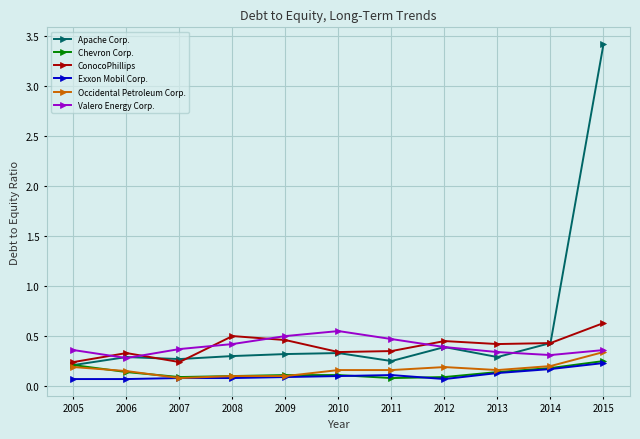

True or false: Apache Corp. has a value of 0.5 at 2009.

False